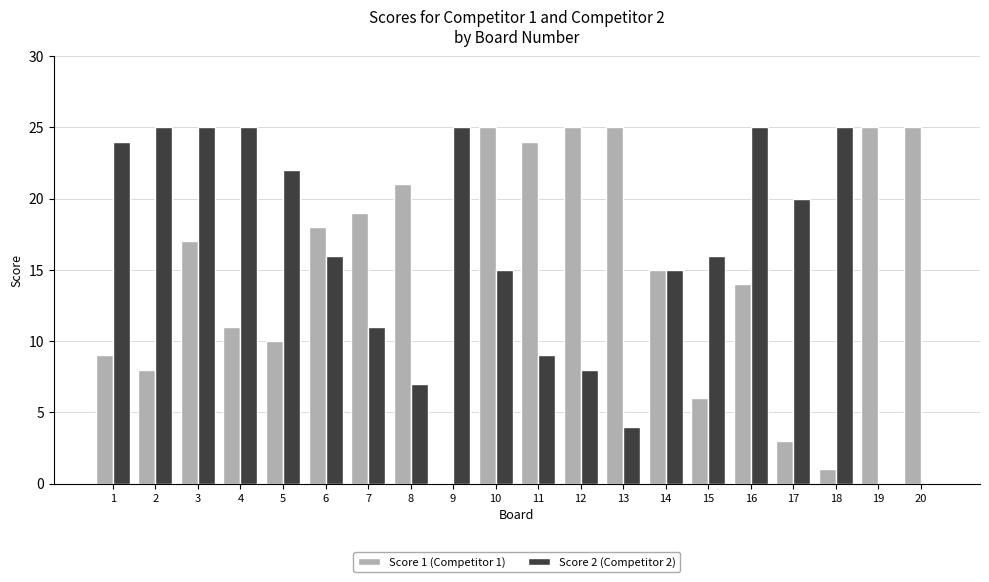

What is the greatest value displayed?

25